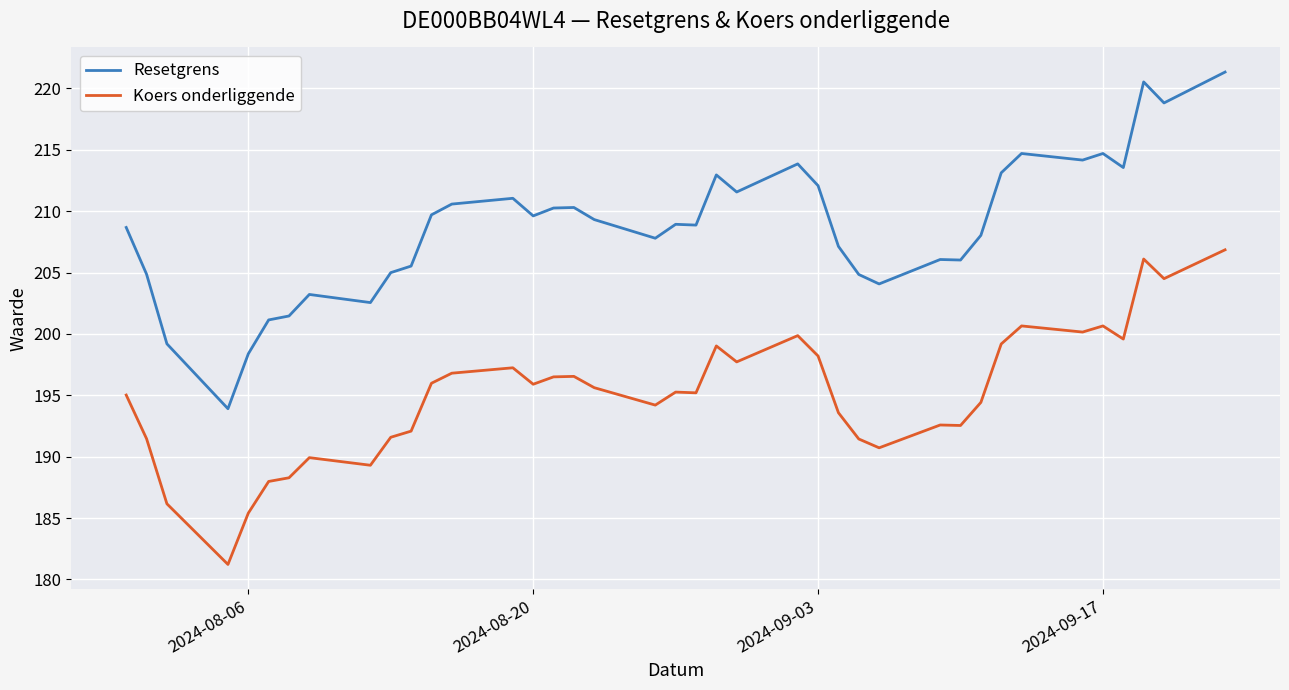

True or false: Resetgrens and Koers onderliggende intersect in this chart.

False